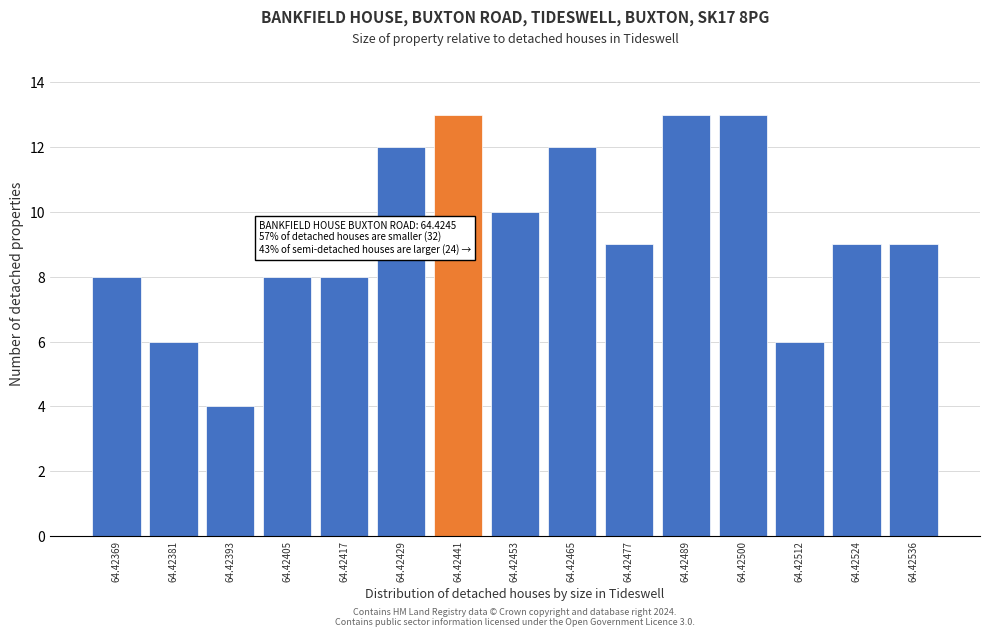

Reading left to right, extract all data points from this chart.

64.42369=8	64.42381=6	64.42393=4	64.42405=8	64.42417=8	64.42429=12	64.42441=13	64.42453=10	64.42465=12	64.42477=9	64.42489=13	64.42500=13	64.42512=6	64.42524=9	64.42536=9